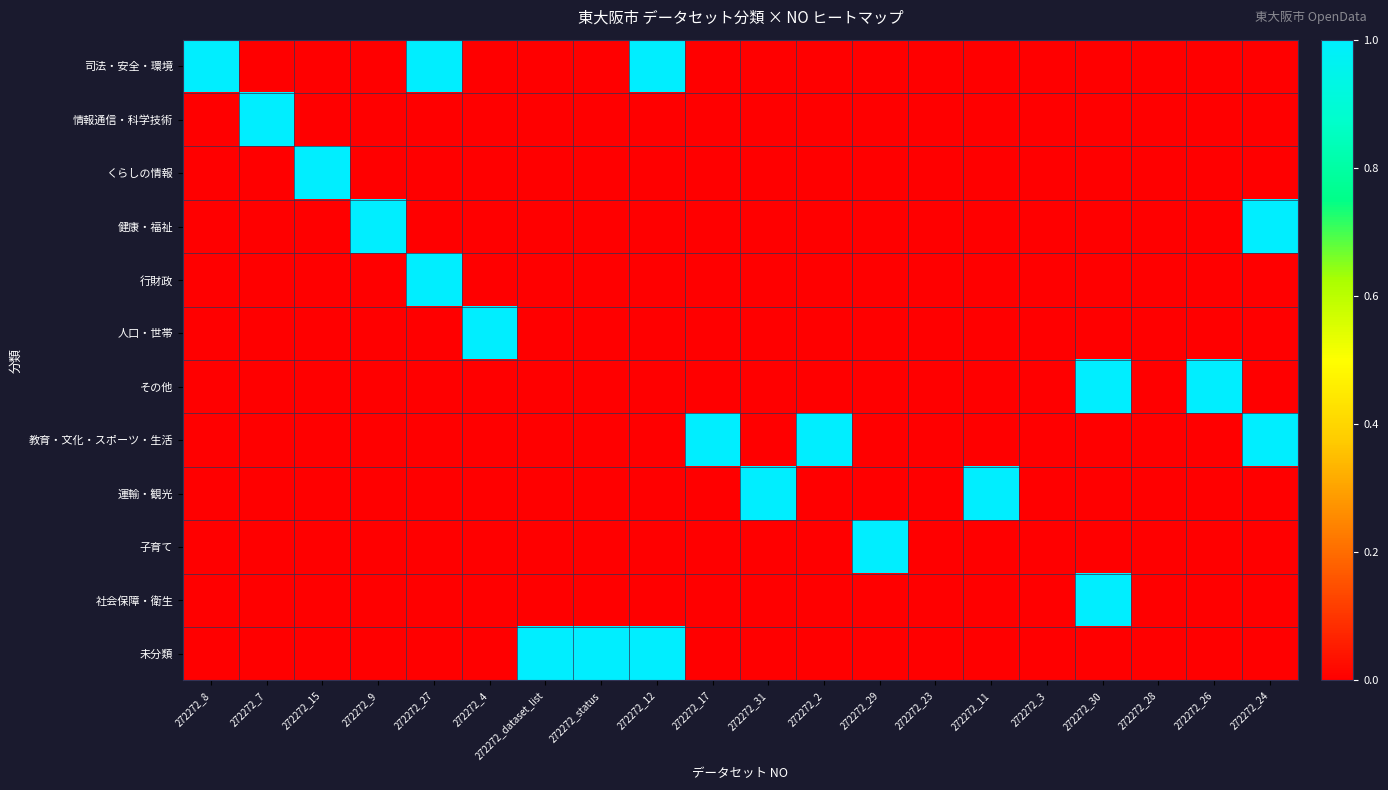

Reading left to right, extract all data points from this chart.

司法・安全・環境: 272272_8=1	272272_7=0	272272_15=0	272272_9=0	272272_27=1	272272_4=0	272272_dataset_list=0	272272_status=0	272272_12=1	272272_17=0	272272_31=0	272272_2=0	272272_29=0	272272_23=0	272272_11=0	272272_3=0	272272_30=0	272272_28=0	272272_26=0	272272_24=0
情報通信・科学技術: 272272_8=0	272272_7=1	272272_15=0	272272_9=0	272272_27=0	272272_4=0	272272_dataset_list=0	272272_status=0	272272_12=0	272272_17=0	272272_31=0	272272_2=0	272272_29=0	272272_23=0	272272_11=0	272272_3=0	272272_30=0	272272_28=0	272272_26=0	272272_24=0
くらしの情報: 272272_8=0	272272_7=0	272272_15=1	272272_9=0	272272_27=0	272272_4=0	272272_dataset_list=0	272272_status=0	272272_12=0	272272_17=0	272272_31=0	272272_2=0	272272_29=0	272272_23=0	272272_11=0	272272_3=0	272272_30=0	272272_28=0	272272_26=0	272272_24=0
健康・福祉: 272272_8=0	272272_7=0	272272_15=0	272272_9=1	272272_27=0	272272_4=0	272272_dataset_list=0	272272_status=0	272272_12=0	272272_17=0	272272_31=0	272272_2=0	272272_29=0	272272_23=0	272272_11=0	272272_3=0	272272_30=0	272272_28=0	272272_26=0	272272_24=1
行財政: 272272_8=0	272272_7=0	272272_15=0	272272_9=0	272272_27=1	272272_4=0	272272_dataset_list=0	272272_status=0	272272_12=0	272272_17=0	272272_31=0	272272_2=0	272272_29=0	272272_23=0	272272_11=0	272272_3=0	272272_30=0	272272_28=0	272272_26=0	272272_24=0
人口・世帯: 272272_8=0	272272_7=0	272272_15=0	272272_9=0	272272_27=0	272272_4=1	272272_dataset_list=0	272272_status=0	272272_12=0	272272_17=0	272272_31=0	272272_2=0	272272_29=0	272272_23=0	272272_11=0	272272_3=0	272272_30=0	272272_28=0	272272_26=0	272272_24=0
その他: 272272_8=0	272272_7=0	272272_15=0	272272_9=0	272272_27=0	272272_4=0	272272_dataset_list=0	272272_status=0	272272_12=0	272272_17=0	272272_31=0	272272_2=0	272272_29=0	272272_23=0	272272_11=0	272272_3=0	272272_30=1	272272_28=0	272272_26=1	272272_24=0
教育・文化・スポーツ・生活: 272272_8=0	272272_7=0	272272_15=0	272272_9=0	272272_27=0	272272_4=0	272272_dataset_list=0	272272_status=0	272272_12=0	272272_17=1	272272_31=0	272272_2=1	272272_29=0	272272_23=0	272272_11=0	272272_3=0	272272_30=0	272272_28=0	272272_26=0	272272_24=1
運輸・観光: 272272_8=0	272272_7=0	272272_15=0	272272_9=0	272272_27=0	272272_4=0	272272_dataset_list=0	272272_status=0	272272_12=0	272272_17=0	272272_31=1	272272_2=0	272272_29=0	272272_23=0	272272_11=1	272272_3=0	272272_30=0	272272_28=0	272272_26=0	272272_24=0
子育て: 272272_8=0	272272_7=0	272272_15=0	272272_9=0	272272_27=0	272272_4=0	272272_dataset_list=0	272272_status=0	272272_12=0	272272_17=0	272272_31=0	272272_2=0	272272_29=1	272272_23=0	272272_11=0	272272_3=0	272272_30=0	272272_28=0	272272_26=0	272272_24=0
社会保障・衛生: 272272_8=0	272272_7=0	272272_15=0	272272_9=0	272272_27=0	272272_4=0	272272_dataset_list=0	272272_status=0	272272_12=0	272272_17=0	272272_31=0	272272_2=0	272272_29=0	272272_23=0	272272_11=0	272272_3=0	272272_30=1	272272_28=0	272272_26=0	272272_24=0
未分類: 272272_8=0	272272_7=0	272272_15=0	272272_9=0	272272_27=0	272272_4=0	272272_dataset_list=1	272272_status=1	272272_12=1	272272_17=0	272272_31=0	272272_2=0	272272_29=0	272272_23=0	272272_11=0	272272_3=0	272272_30=0	272272_28=0	272272_26=0	272272_24=0